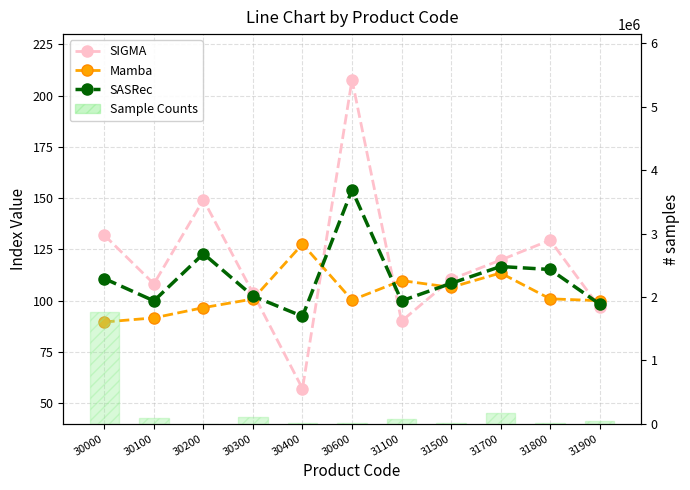

What are all the series names shown in the legend?

SIGMA, Mamba, SASRec, Sample Counts